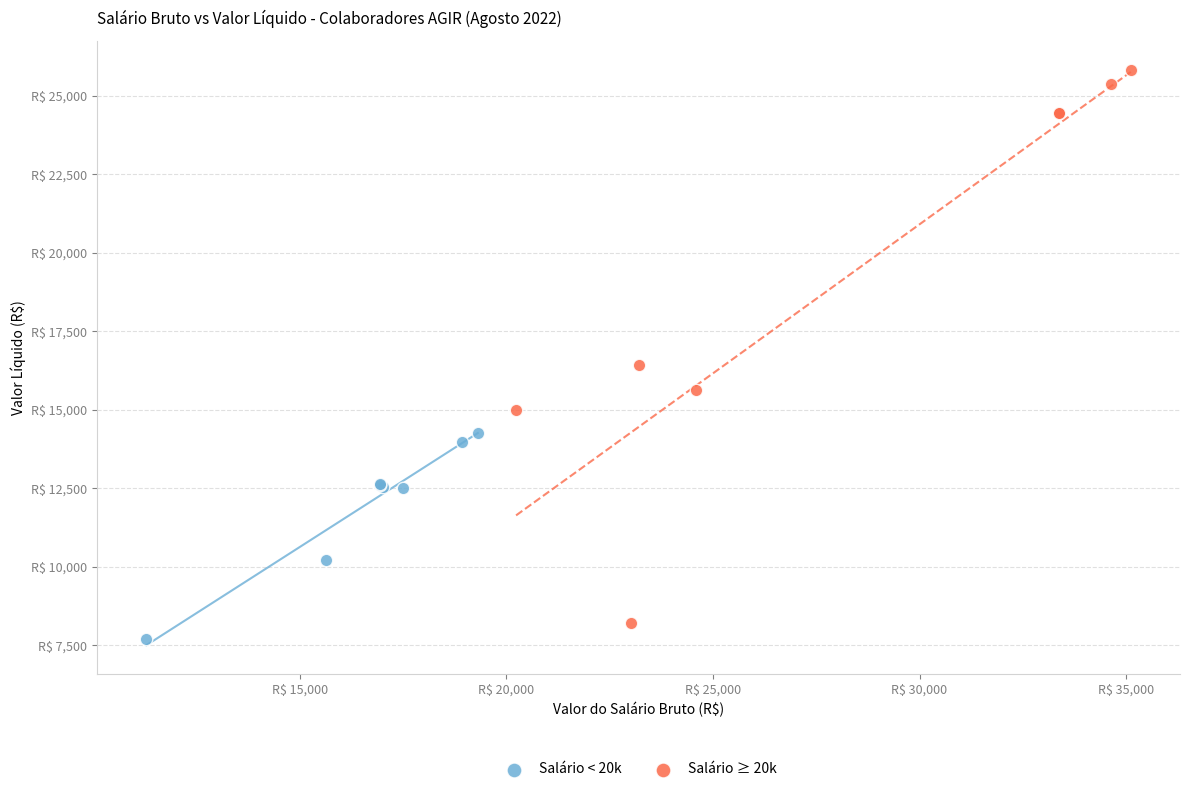

Which series reaches the minimum Y coordinate?

Salário < 20k